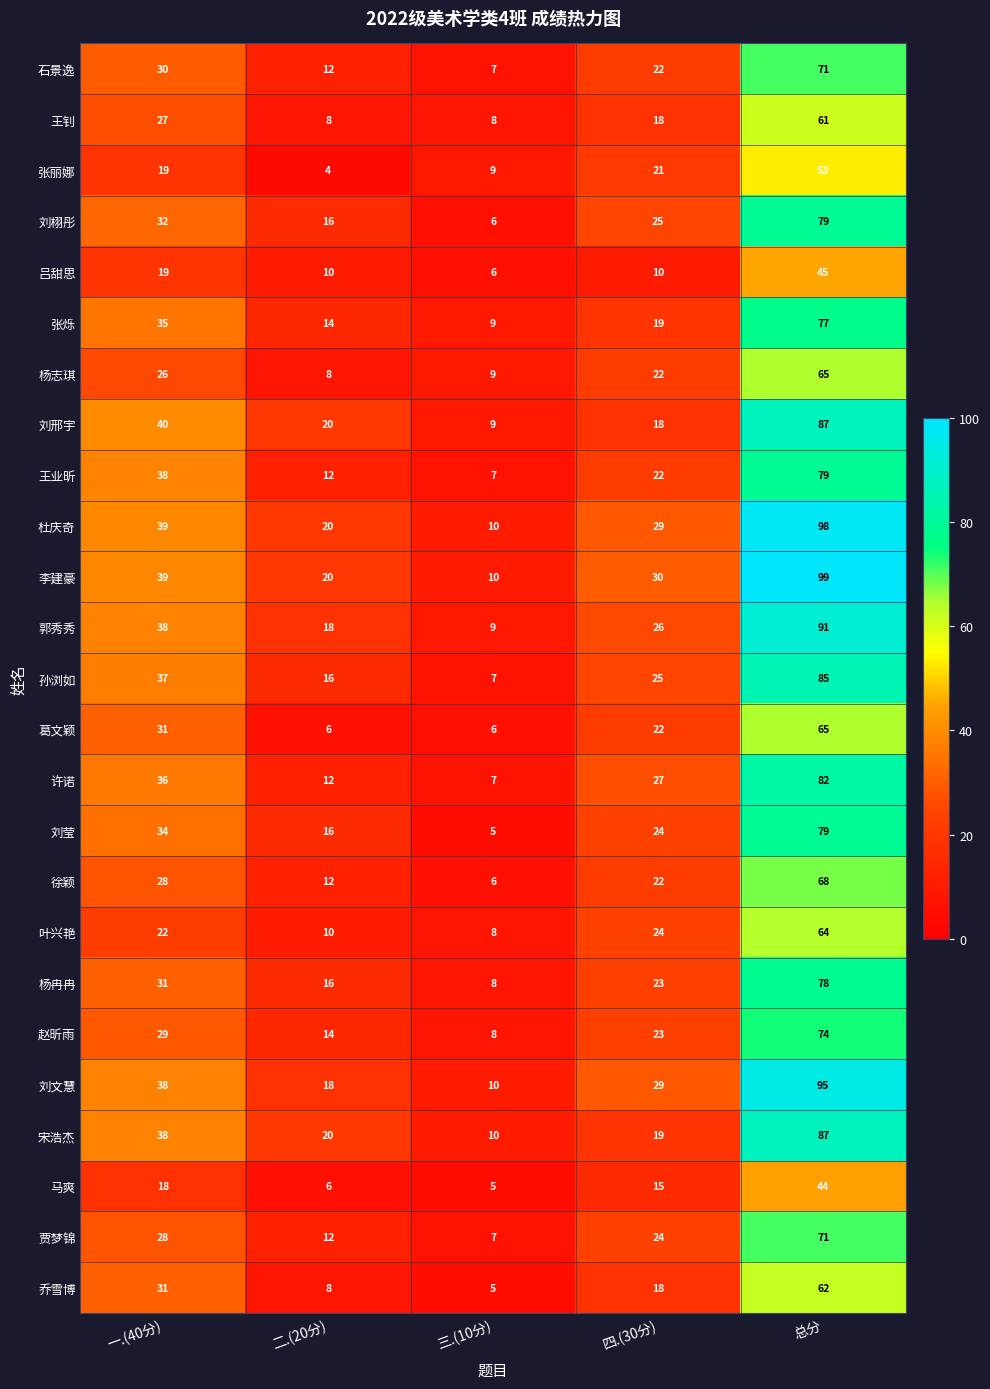

What is the lowest value of the 葛文颖 series?

6